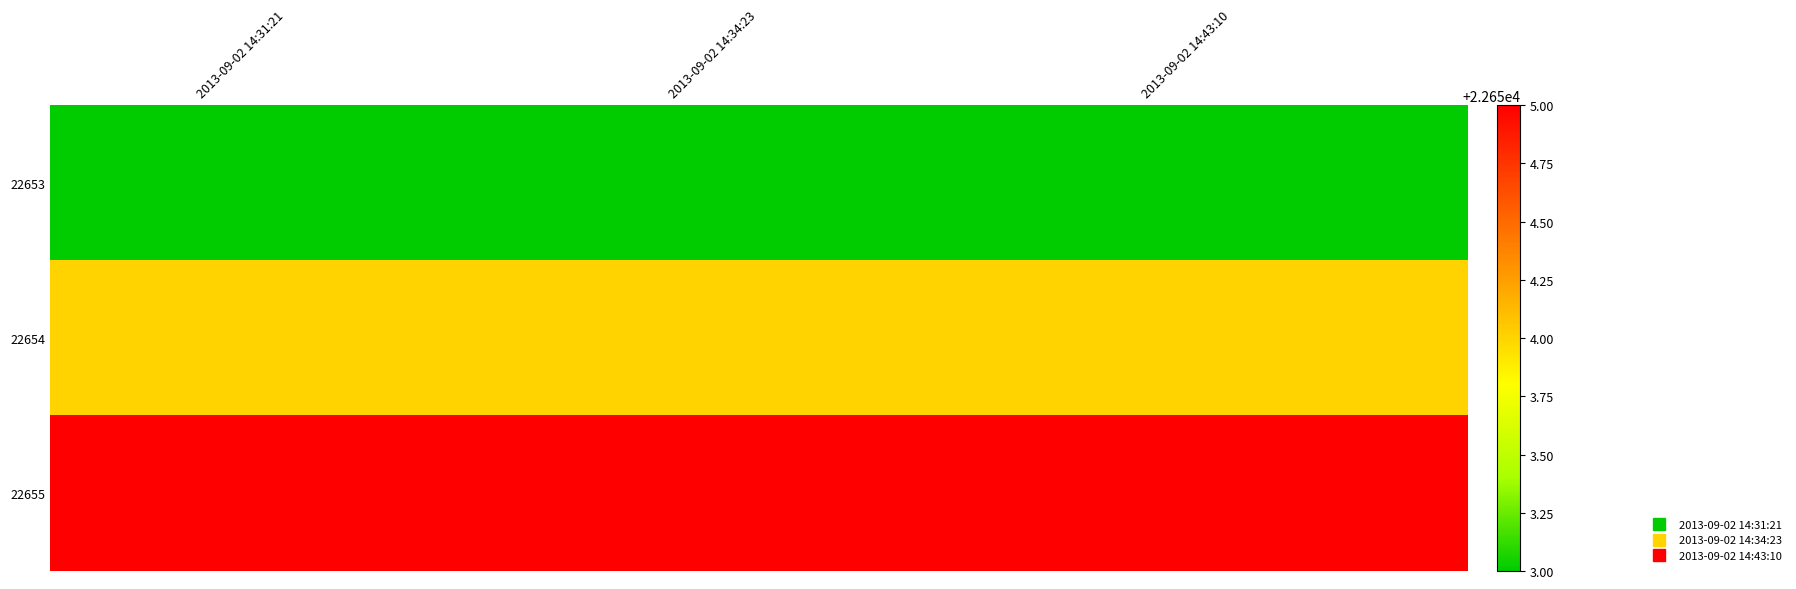

Which has a higher value, 2013-09-02 14:43:10 or 2013-09-02 14:31:21?

2013-09-02 14:43:10